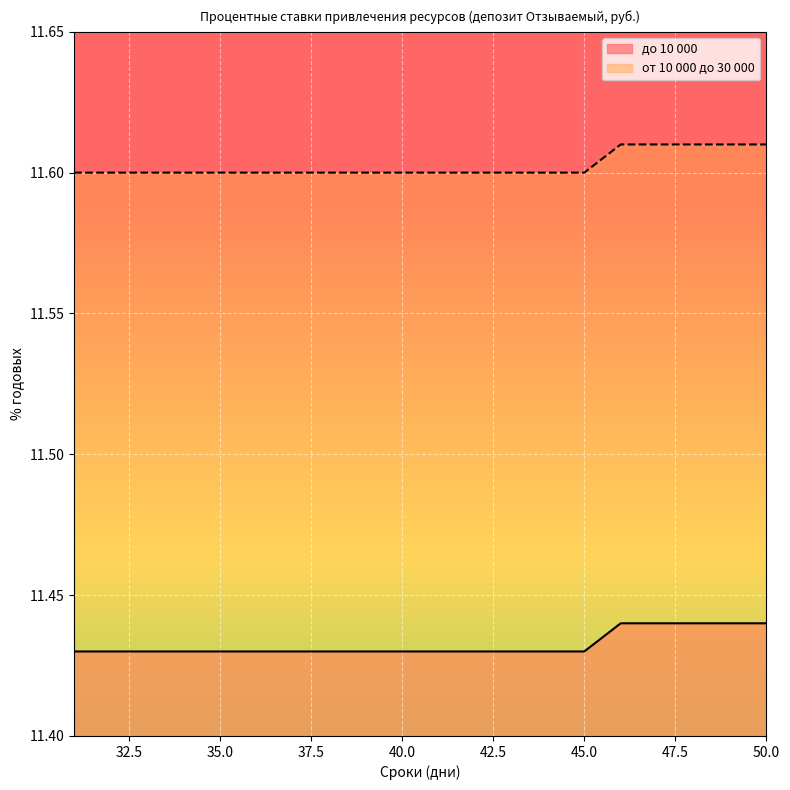

True or false: от 10 000 до 30 000 has a value of 17.8 at 31.

False